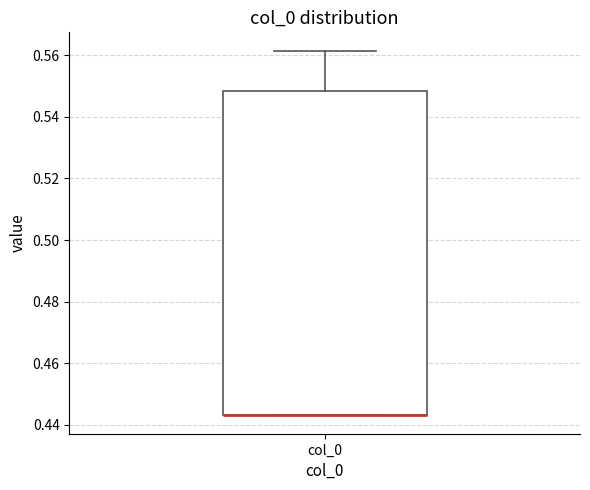

Read this box plot against the y-axis: the position of the median line, the range covered by the box, and the ends of both whiskers. The values are not printed on the chart, so give them approximately, as read against the axis.

median 0.444 (drawn on the box's lower edge), box 0.444 to 0.548, whiskers 0.444 to 0.562